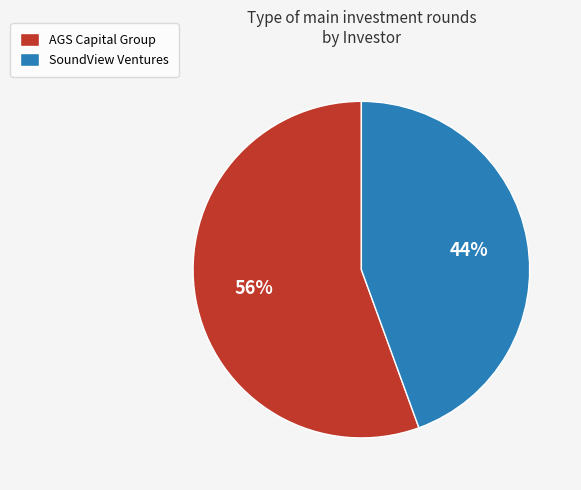

What percentage is the AGS Capital Group slice, to the nearest percent?

56%